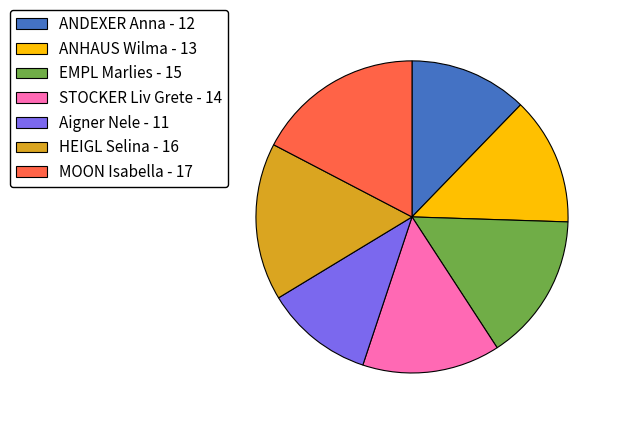

How many segments does this pie chart have?

7